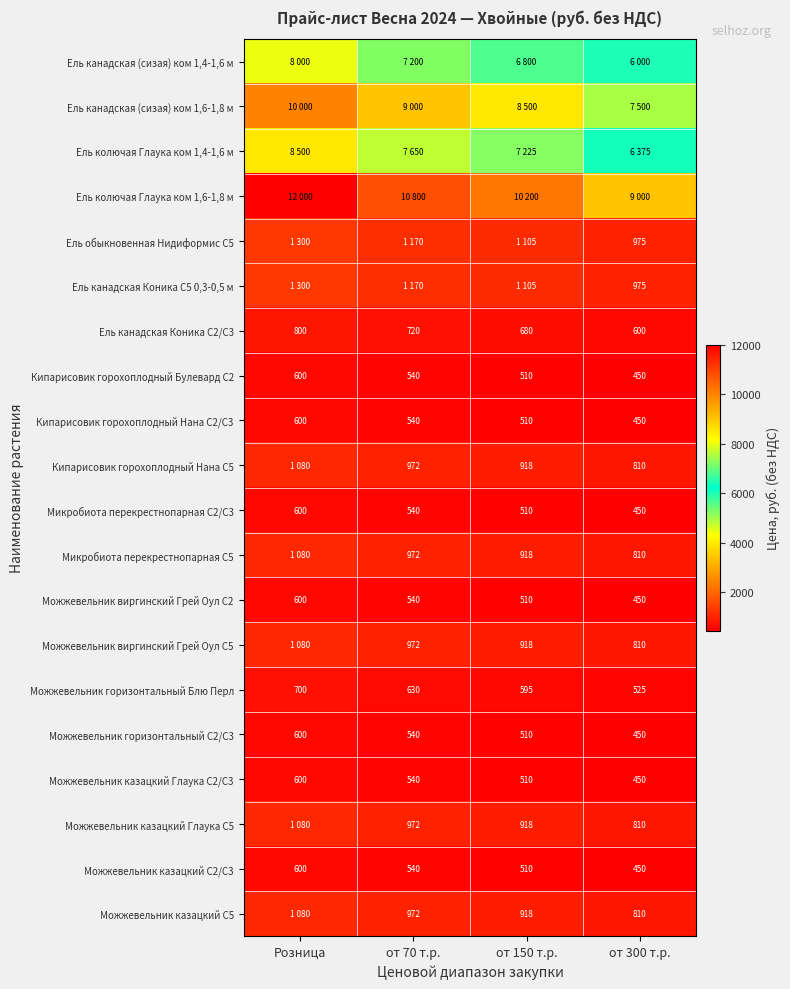

Which has a higher value, от 150 т.р. or от 300 т.р.?

от 150 т.р.